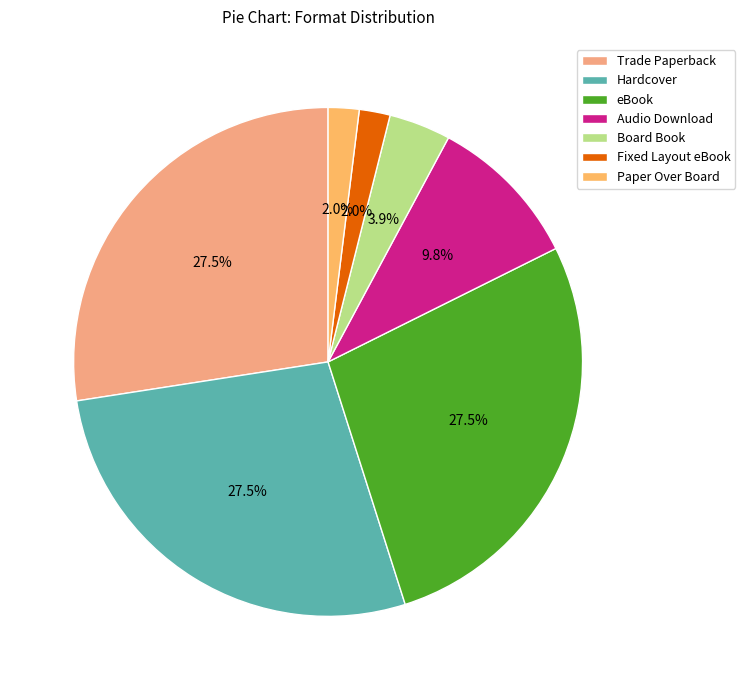

Is there a majority slice in this chart?

No